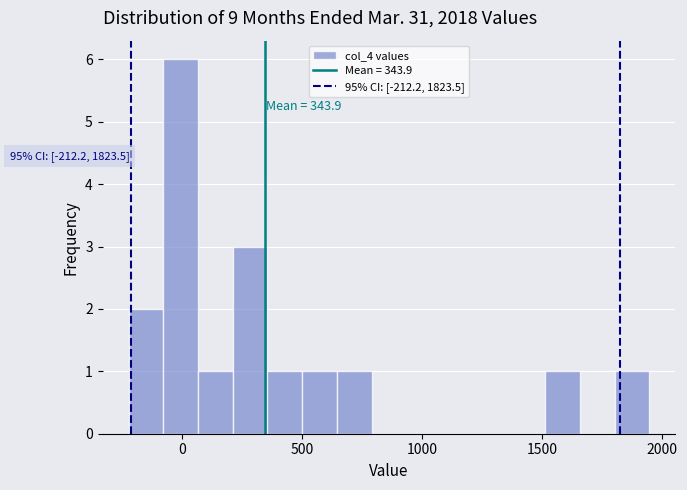

Read against the x-axis, roughly where is the centre of the tallest bar?

0